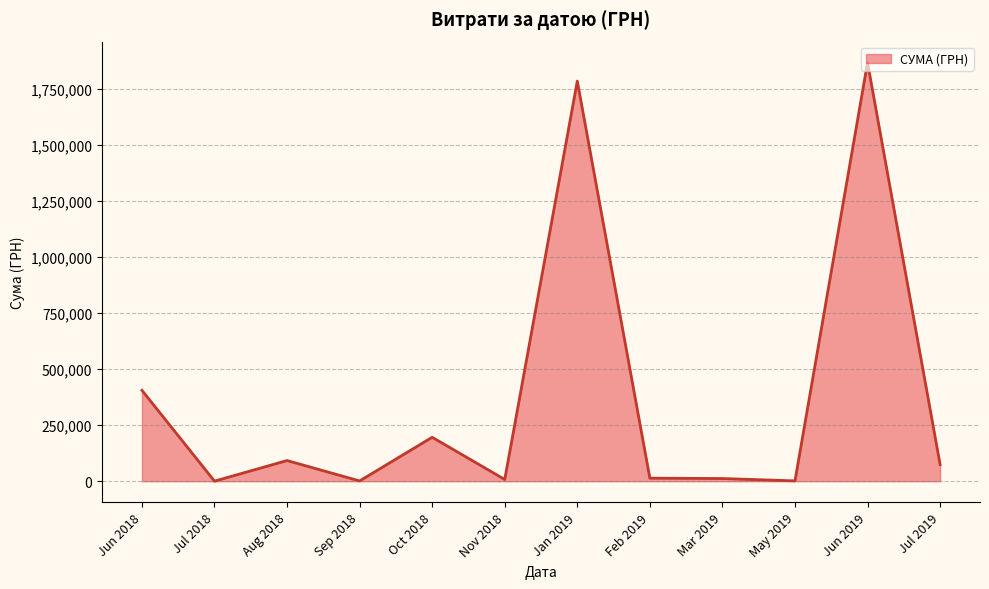

Approximately how many times larger is the value at Oct 2018 compared to Aug 2018?

2.1